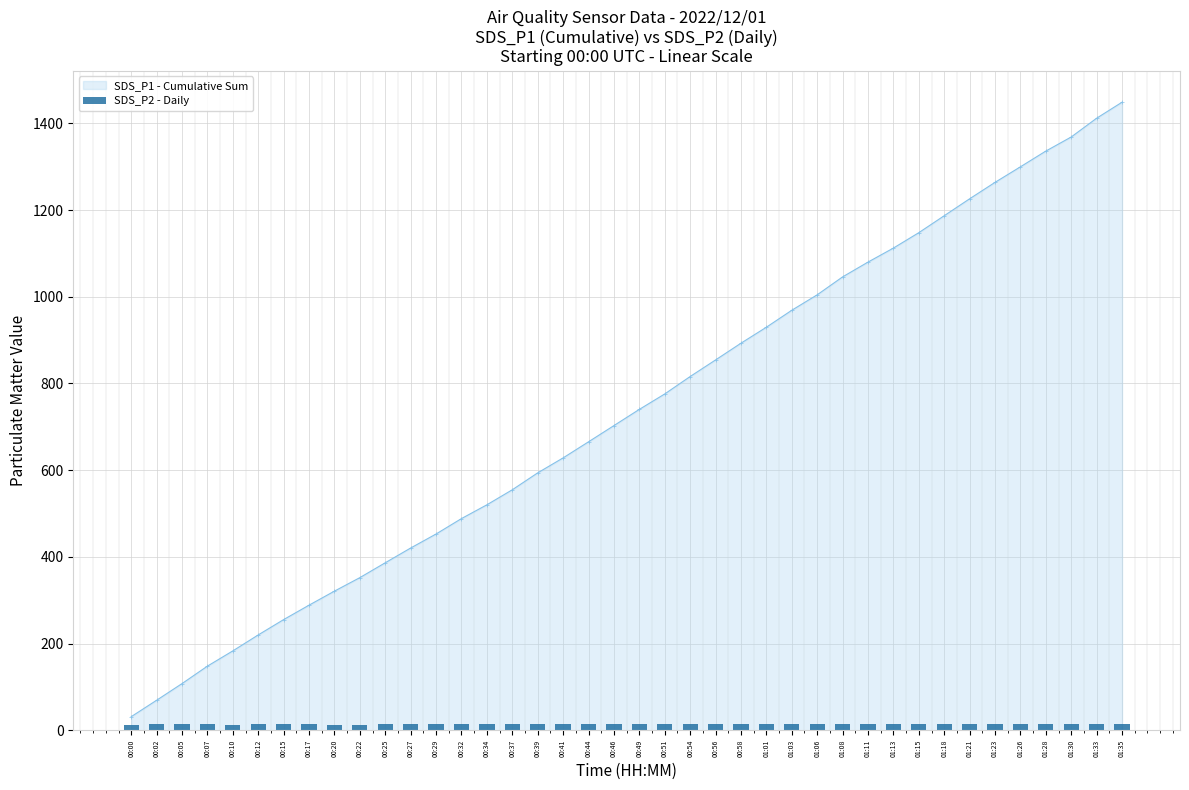

What is the highest value of the SDS_P1 - Cumulative Sum series?

1449.0